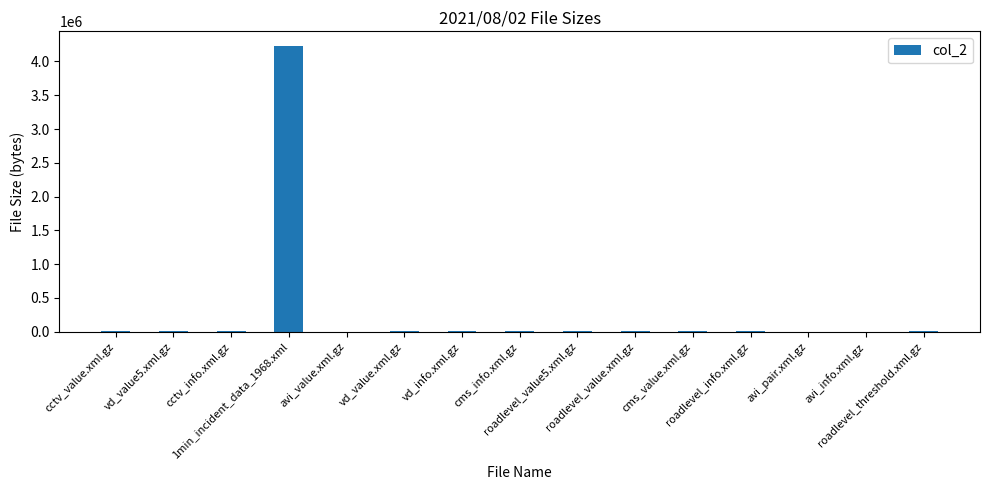

What is the maximum value shown in the chart?

4234492